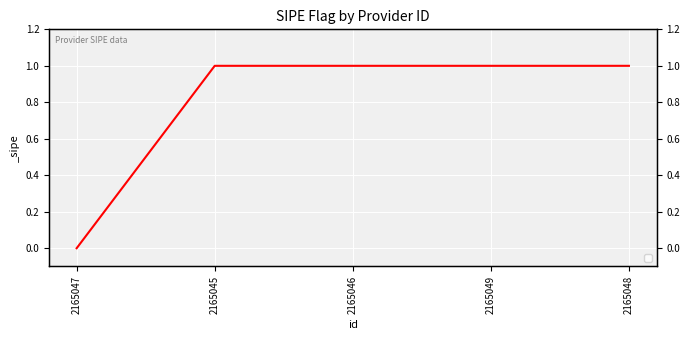

What is the label of the 2nd point from the right?

2165049